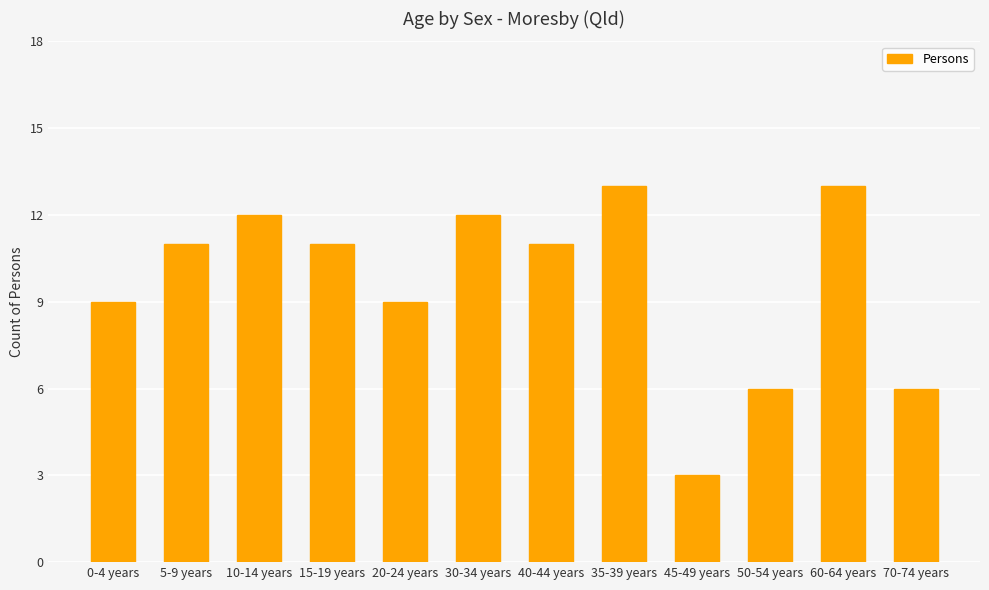

How many categories are shown in the chart?

12